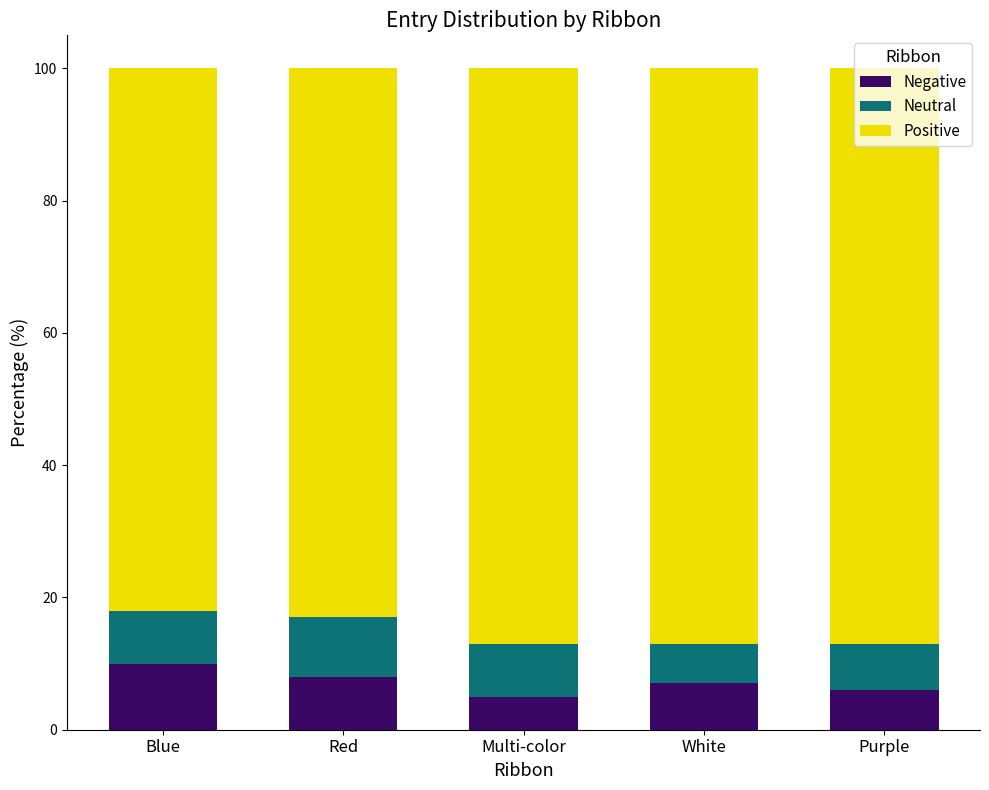

What value does the Negative series have at Multi-color?

5